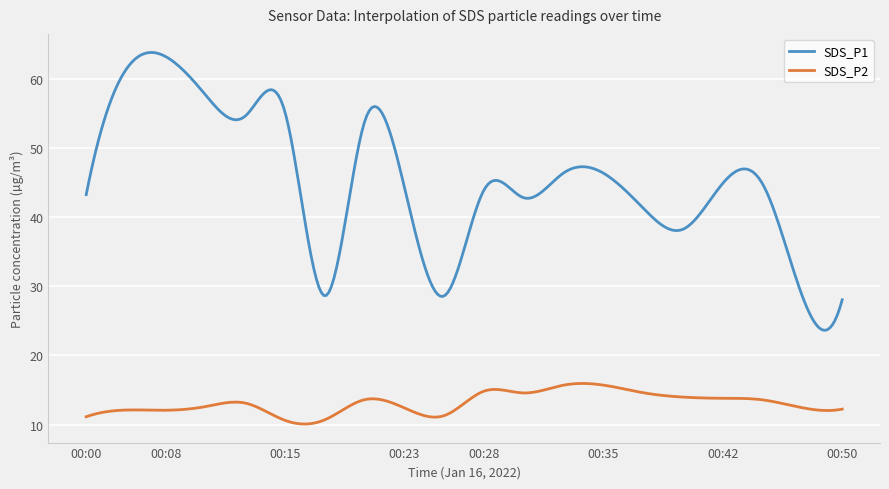

What is the greatest value displayed?

63.8